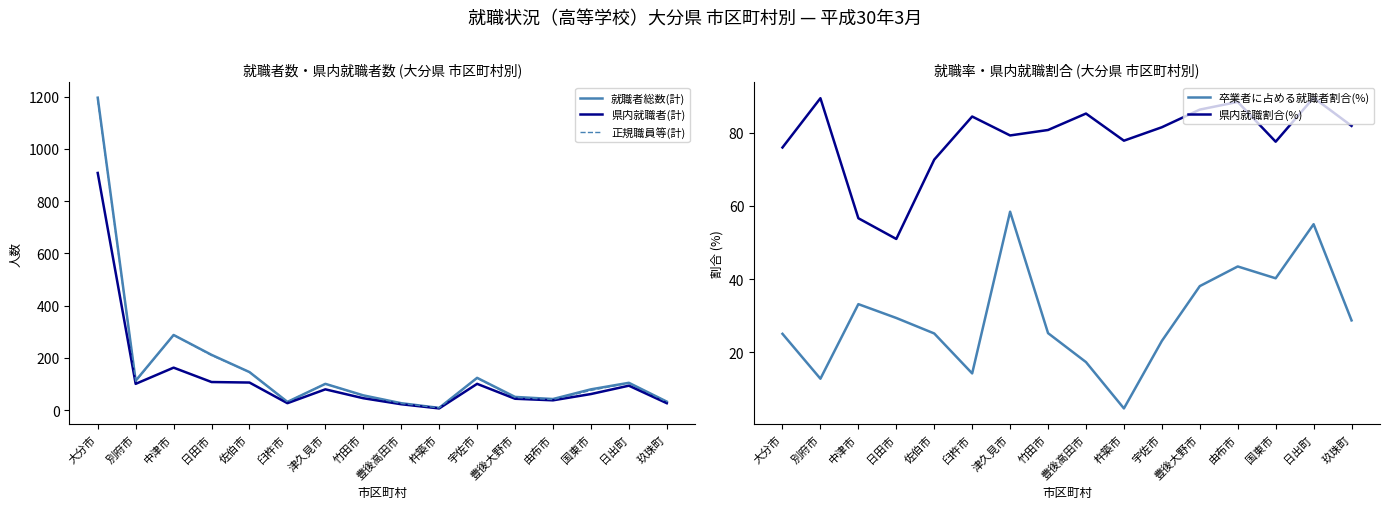

At which category does the chart reach its peak across all series?

大分市